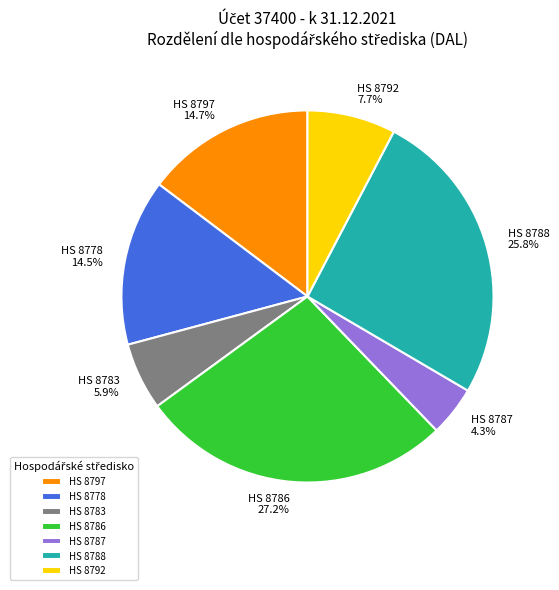

Is there a majority slice in this chart?

No